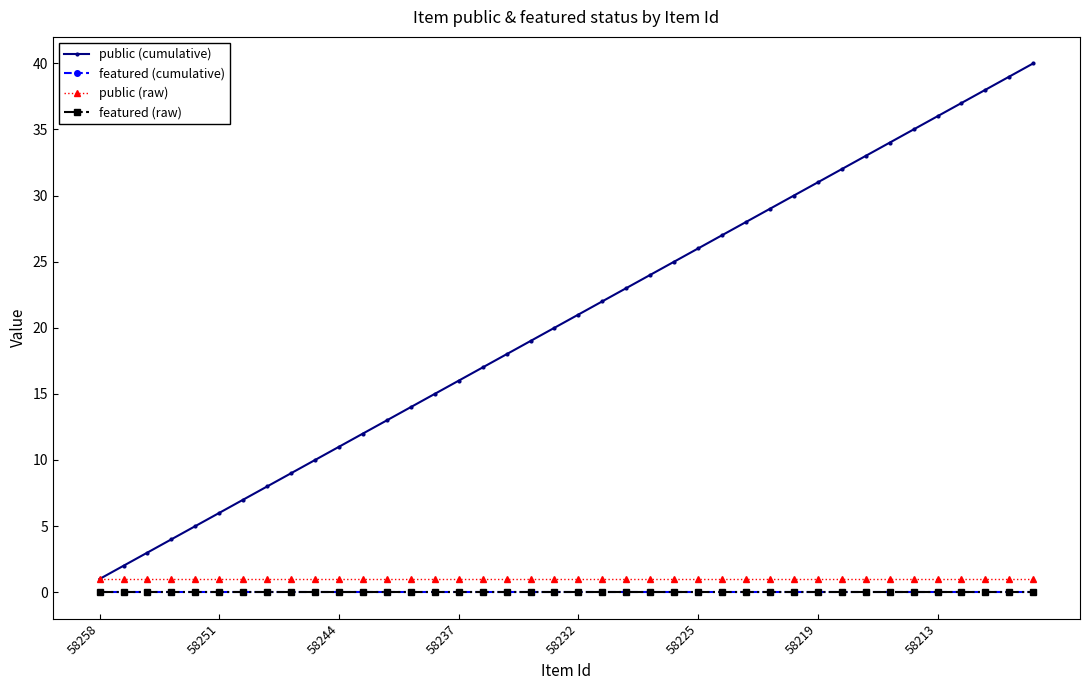

Is this an area chart (filled region under the line)?

No